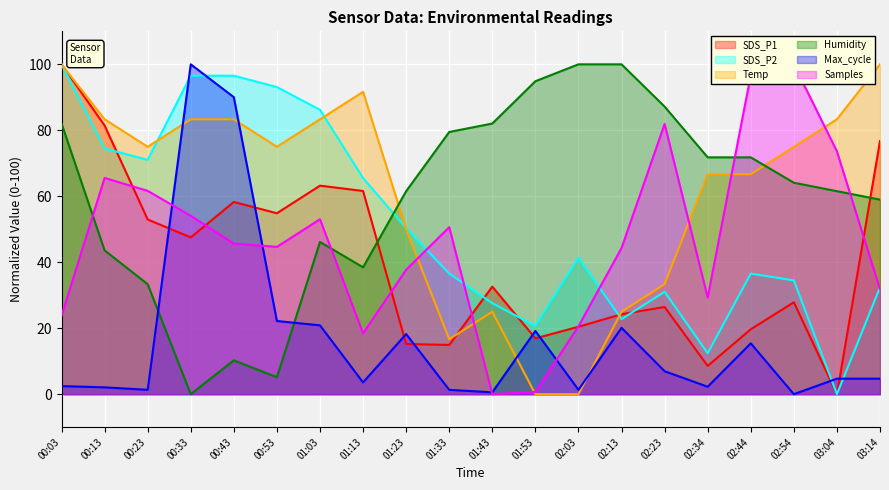

True or false: SDS_P1 has more than 1 points higher than both neighbors.

True